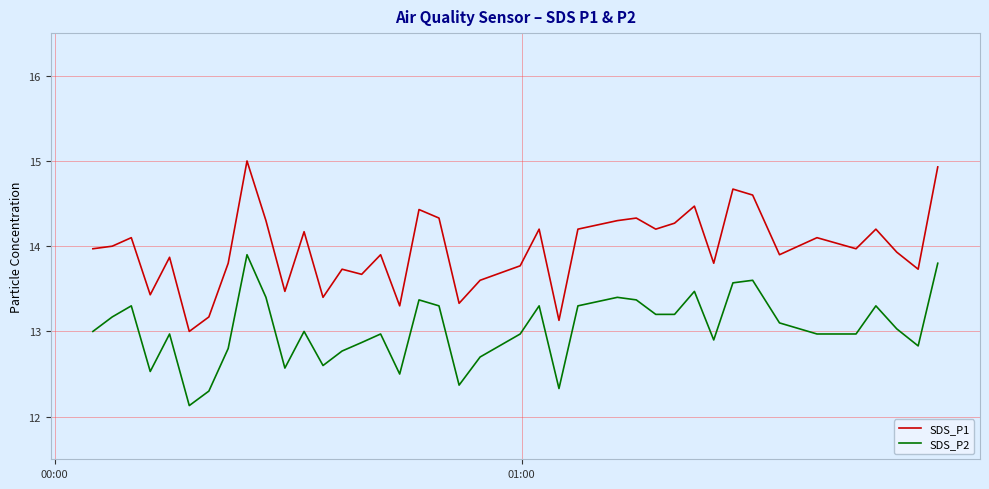

True or false: SDS_P2 and SDS_P1 cross at least once.

False